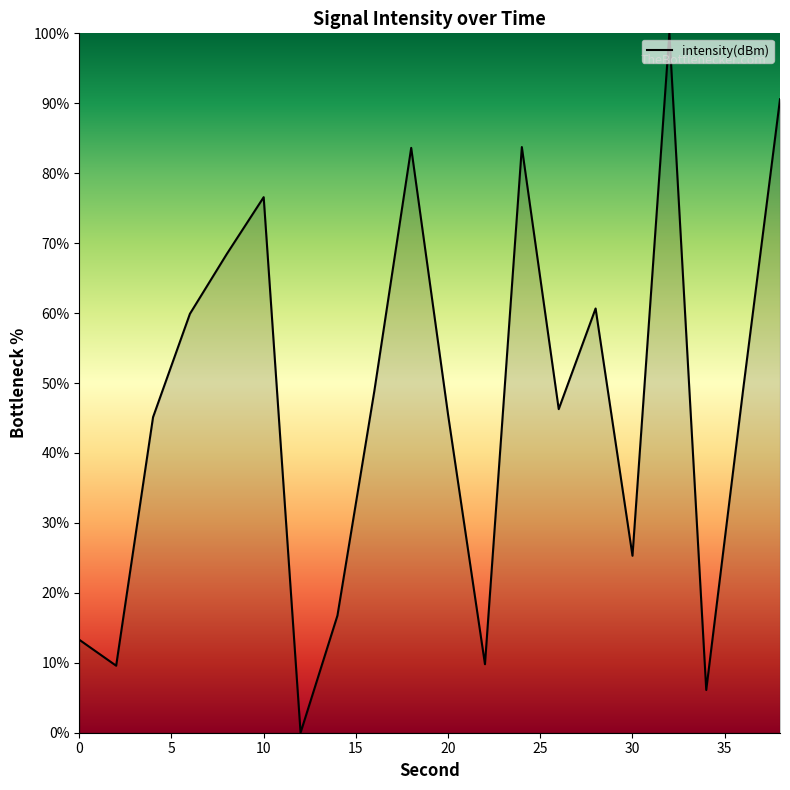

Is this an area chart (filled region under the line)?

No